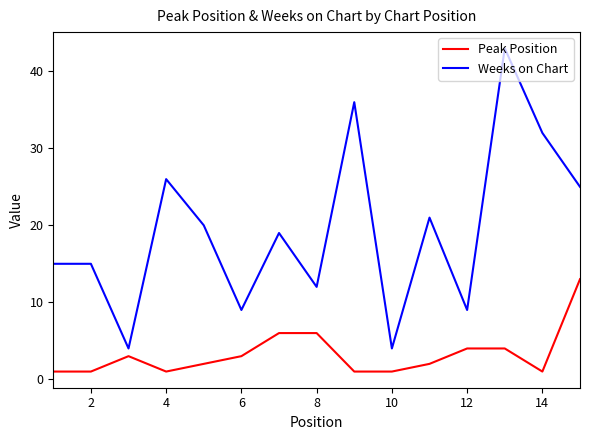

Which series has the largest total across all categories?

Weeks on Chart